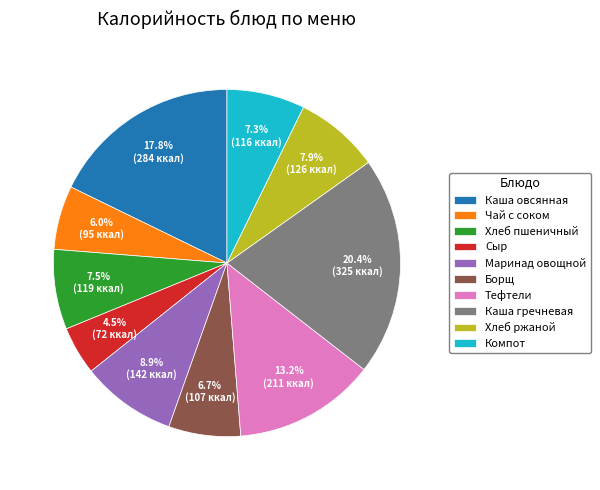

Approximately how many times larger is the value at Хлеб пшеничный compared to Борщ?

1.1